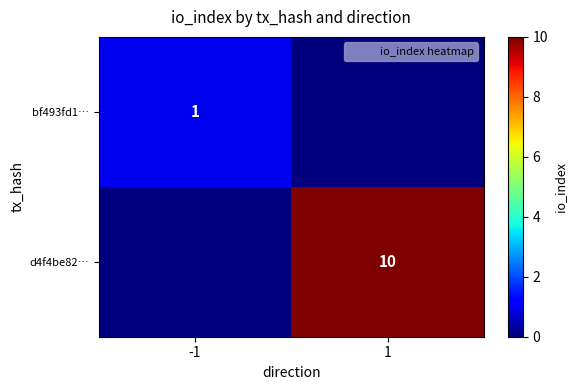

Rank the series by their average value, from highest to lowest.

d4f4be82…, bf493fd1…